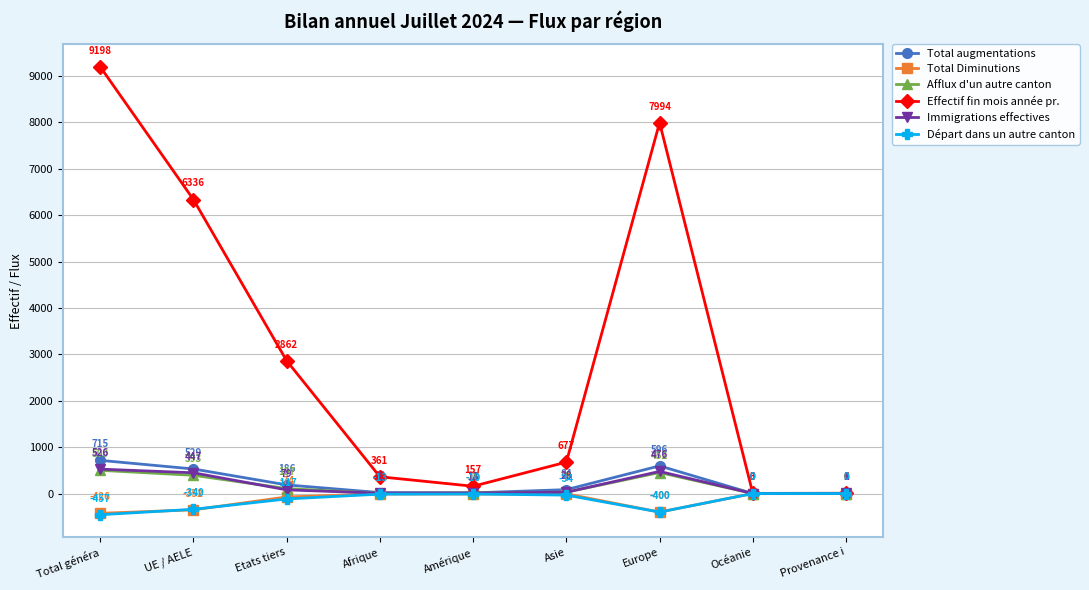

In Effectif fin mois année pr., how many points are higher than both neighbors (excluding endpoints)?

1